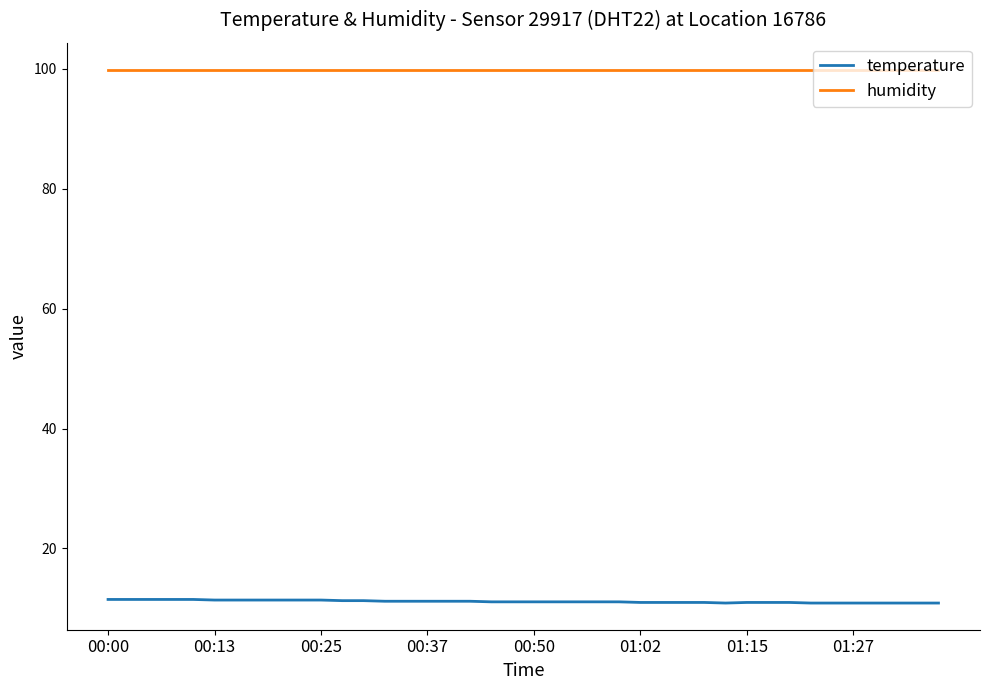

What is the difference between the second highest and second lowest values in the temperature series?

0.6